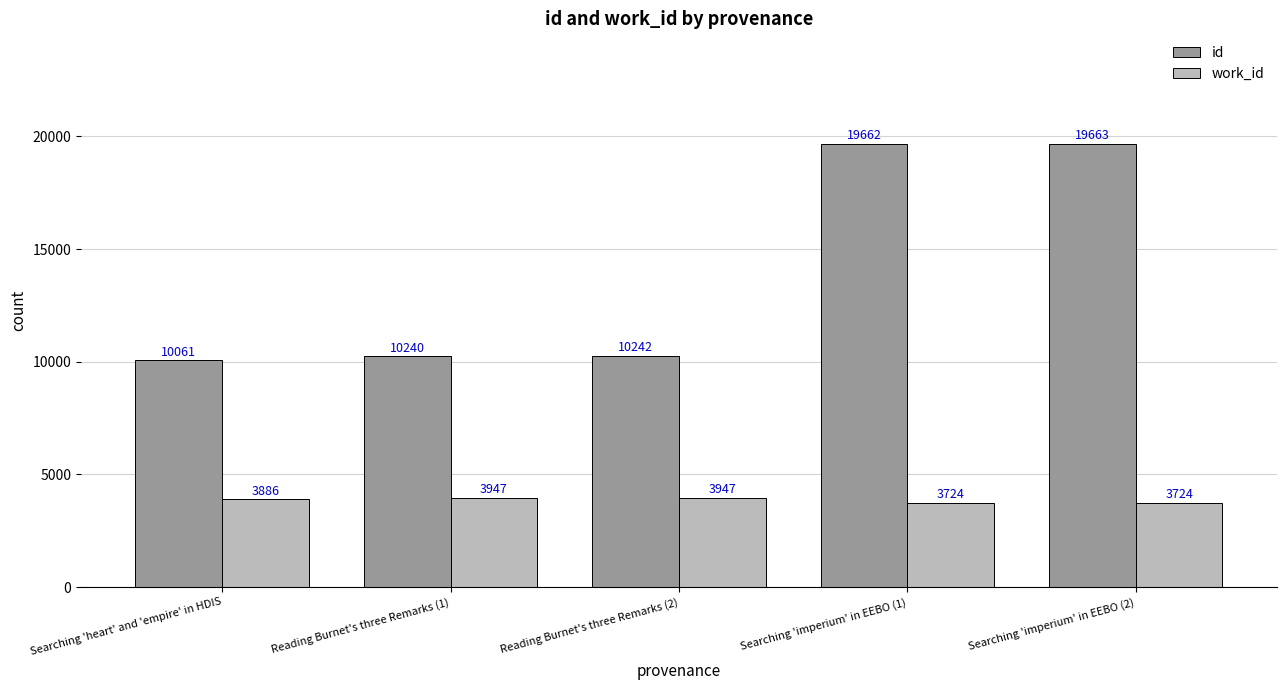

What is the average value of the work_id series?

3846